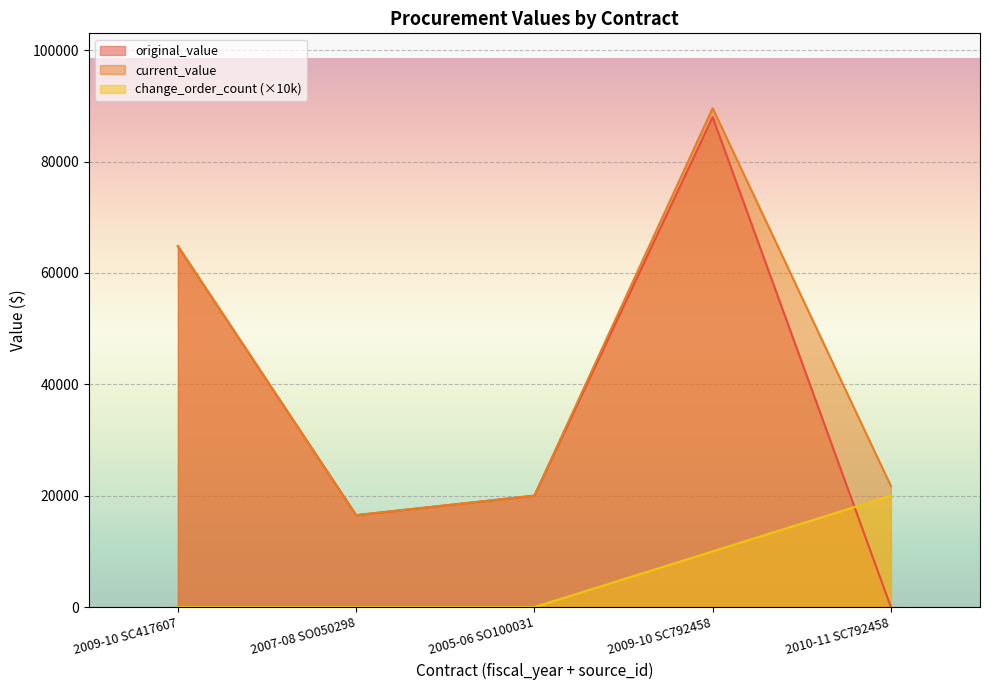

Which series ends up on top after the final intersection of change_order_count and original_value?

change_order_count